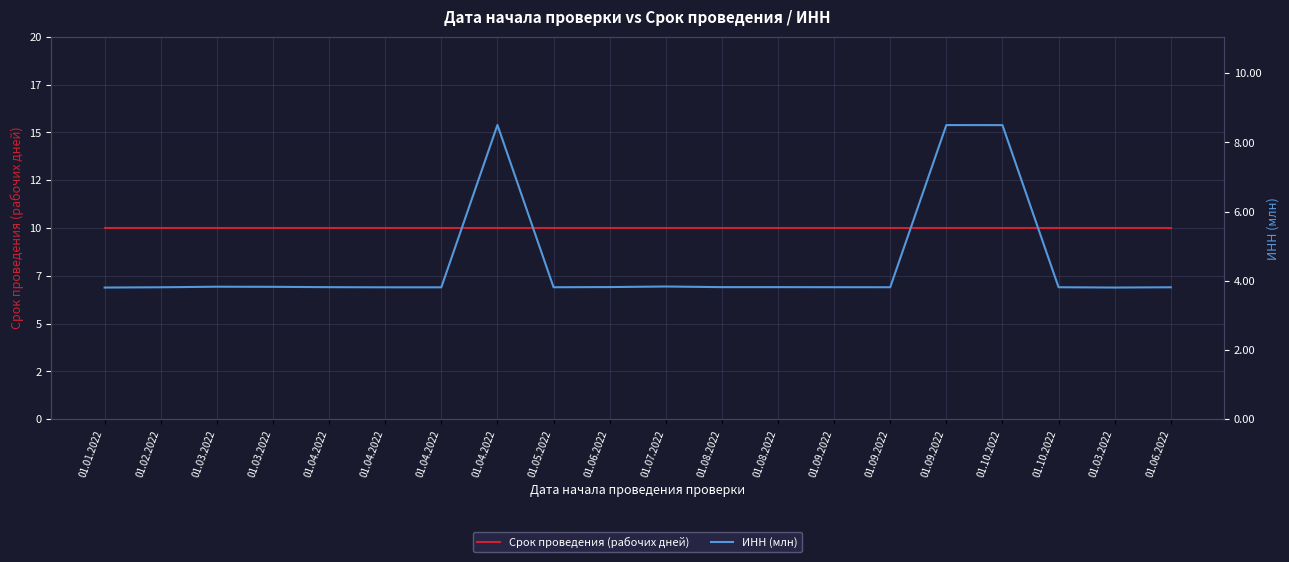

What is the lowest value of the ИНН (млн) series?

3.8